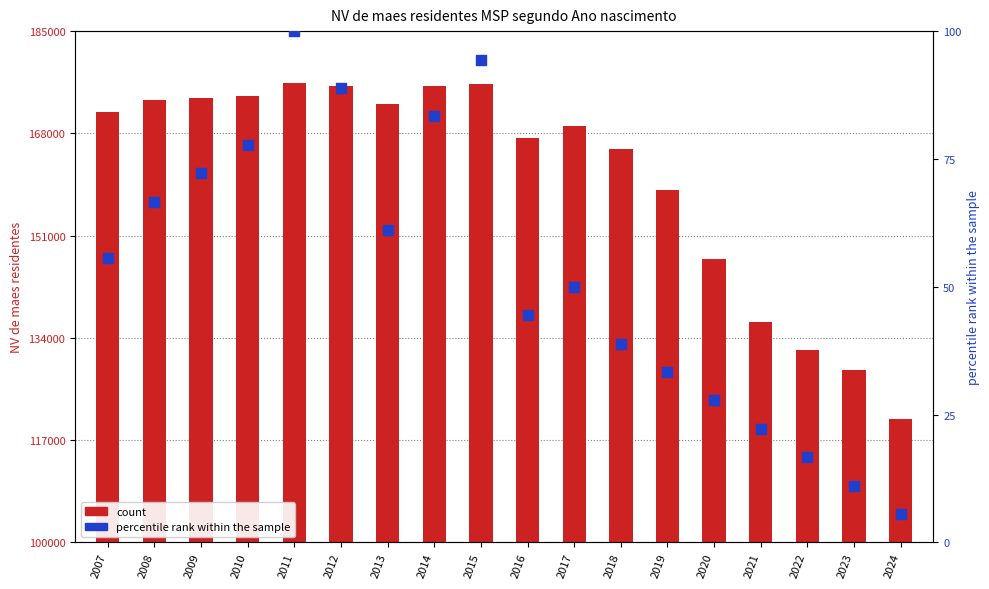

Which series has the largest total across all categories?

count